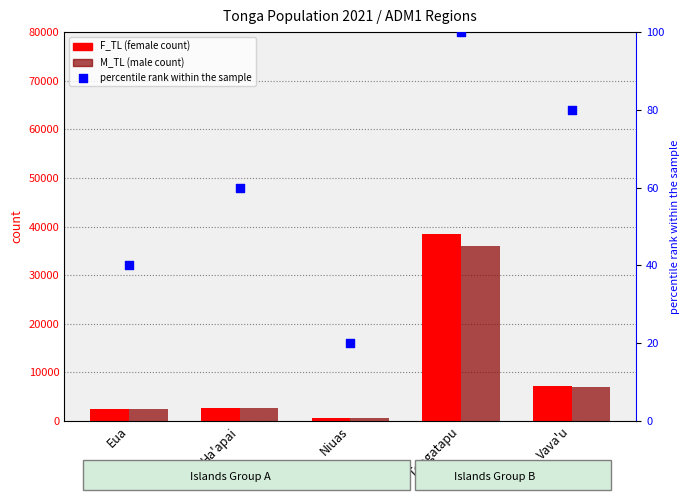

Which series reaches the minimum Y coordinate?

percentile rank within the sample